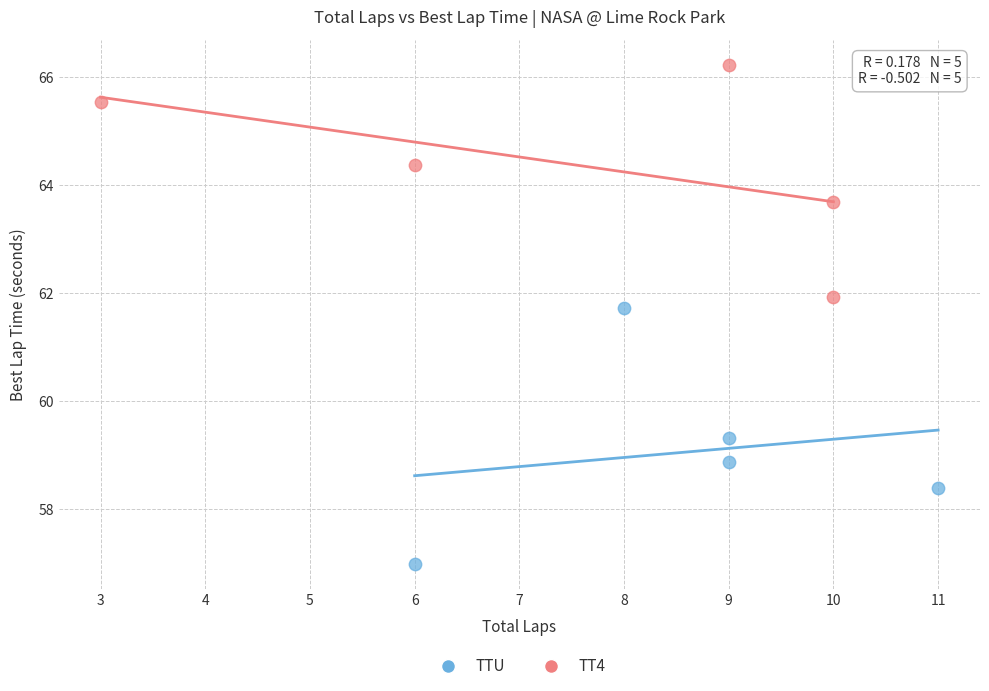

Which series has the largest Y range (max minus min)?

TTU